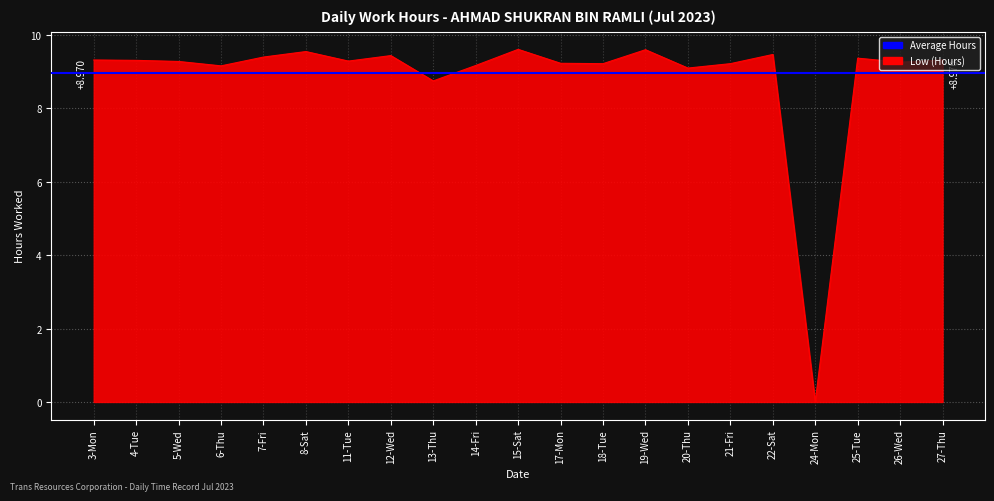

True or false: there are more than 2 points higher than both neighbors.

True